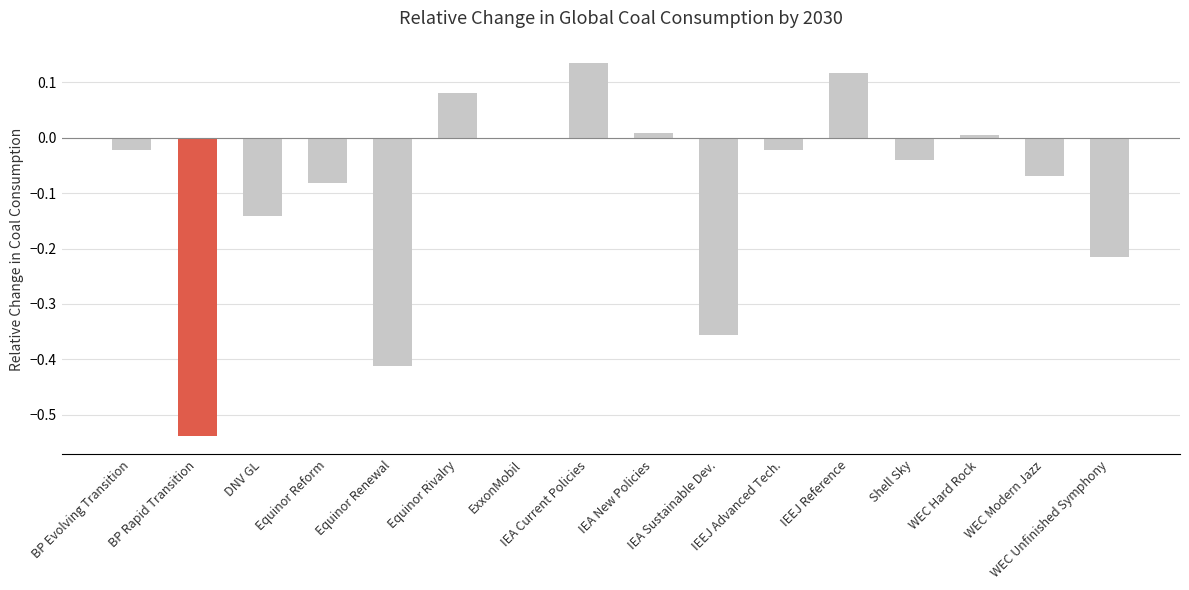

What is the sum of all values?

-1.6